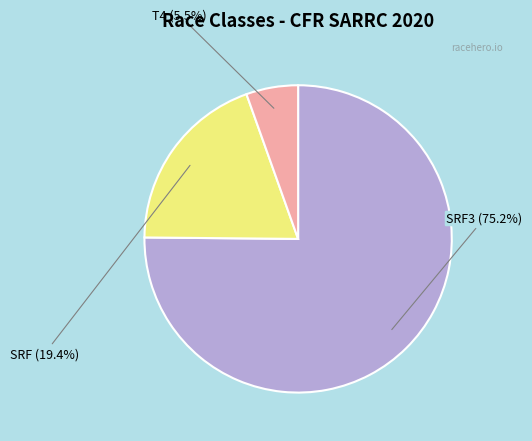

Is there a majority slice in this chart?

Yes